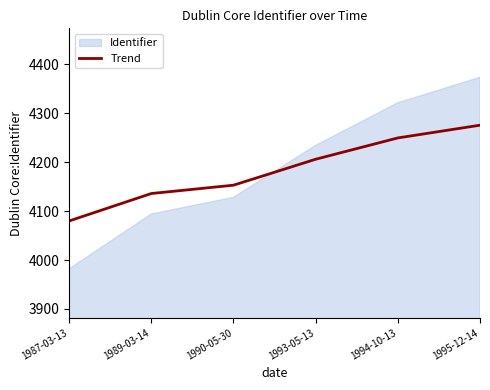

List the labels in order of value, smallest first.

1987-03-13, 1989-03-14, 1990-05-30, 1993-05-13, 1994-10-13, 1995-12-14